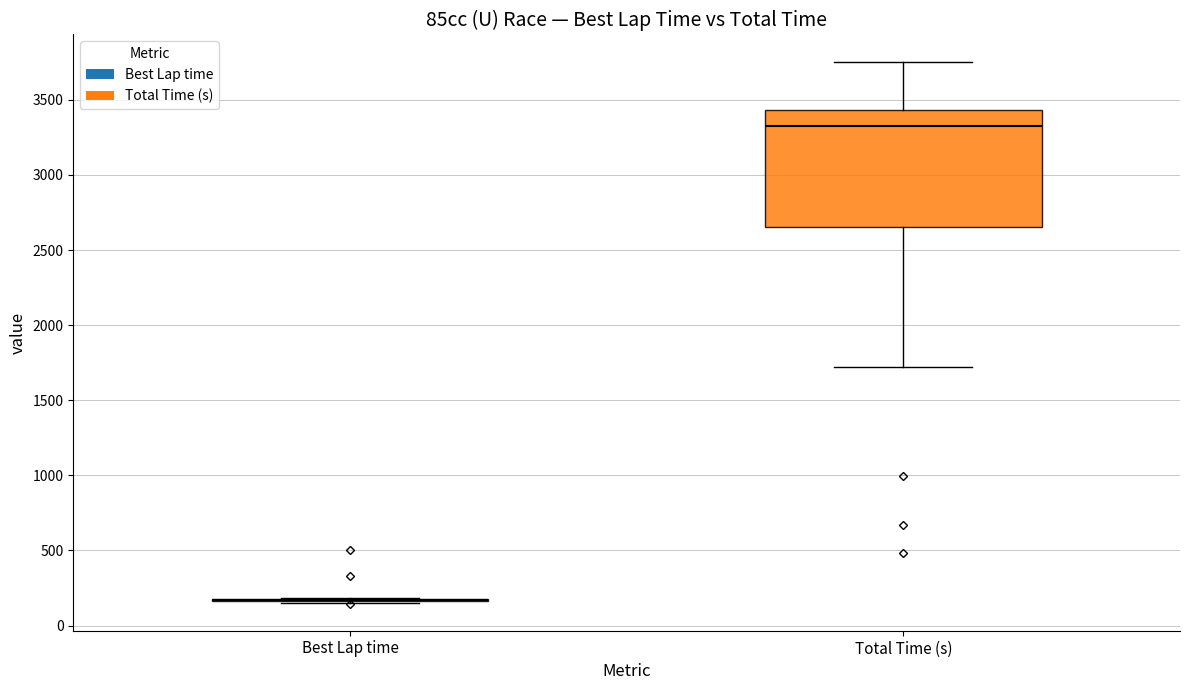

Reading left to right, read every box against the y-axis: the position of its median line, the range the box covers, and the ends of its whiskers. The values are not printed on the chart, so give them approximately, as read against the axis.

Best Lap time: box collapsed to a line at 150, whiskers 150 to 200
Total Time (s): median 3350, box 2650 to 3450, whiskers 1700 to 3750